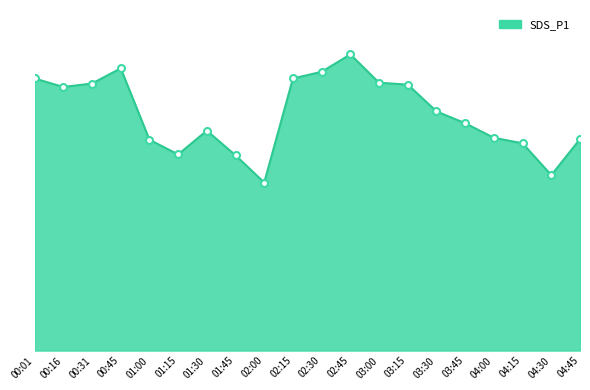

Reading left to right, list all the values displayed in this chart.

43.0	41.6	42.2	44.6	33.3	31.0	34.7	30.8	26.5	43.0	44.0	46.8	42.3	42.0	37.8	35.9	33.6	32.7	27.7	33.4